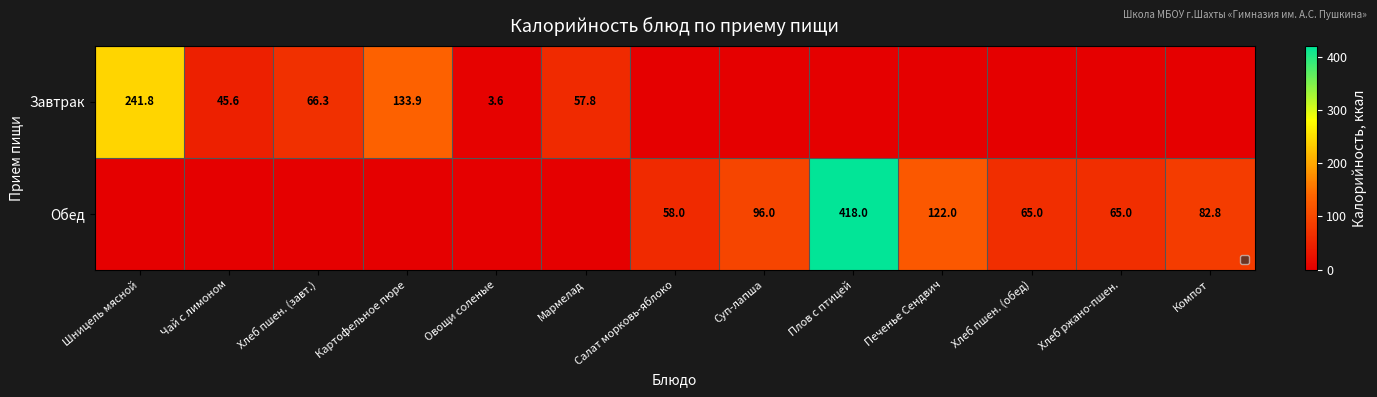

The value of Обед at Печенье Сендвич is 49.7. True or false?

False